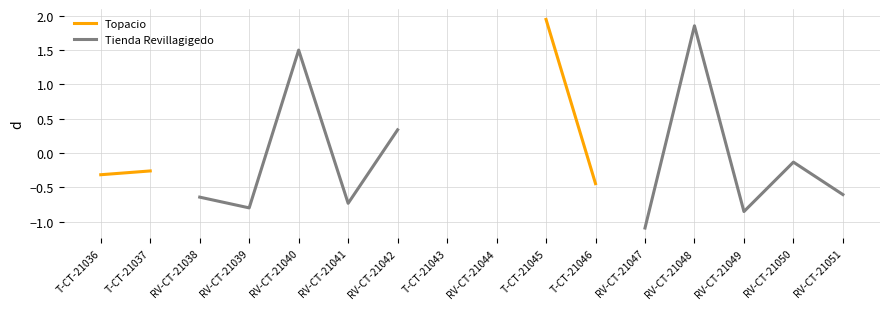

The Tienda Revillagigedo series shows -0.7 at RV-CT-21047. True or false?

False